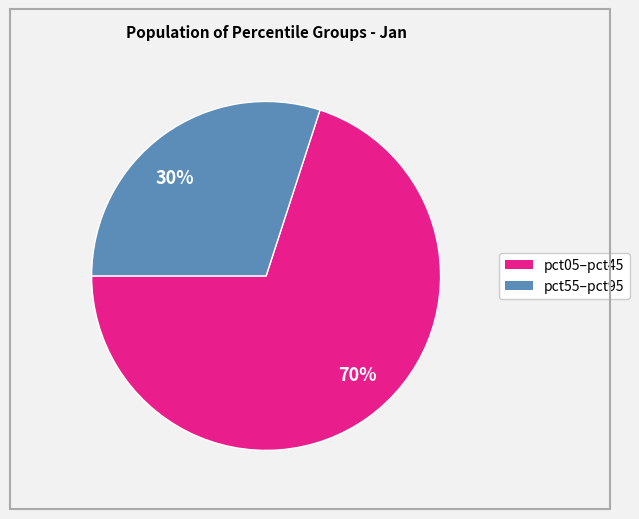

Approximately how many times larger is the value at 30% compared to 70%?

0.4